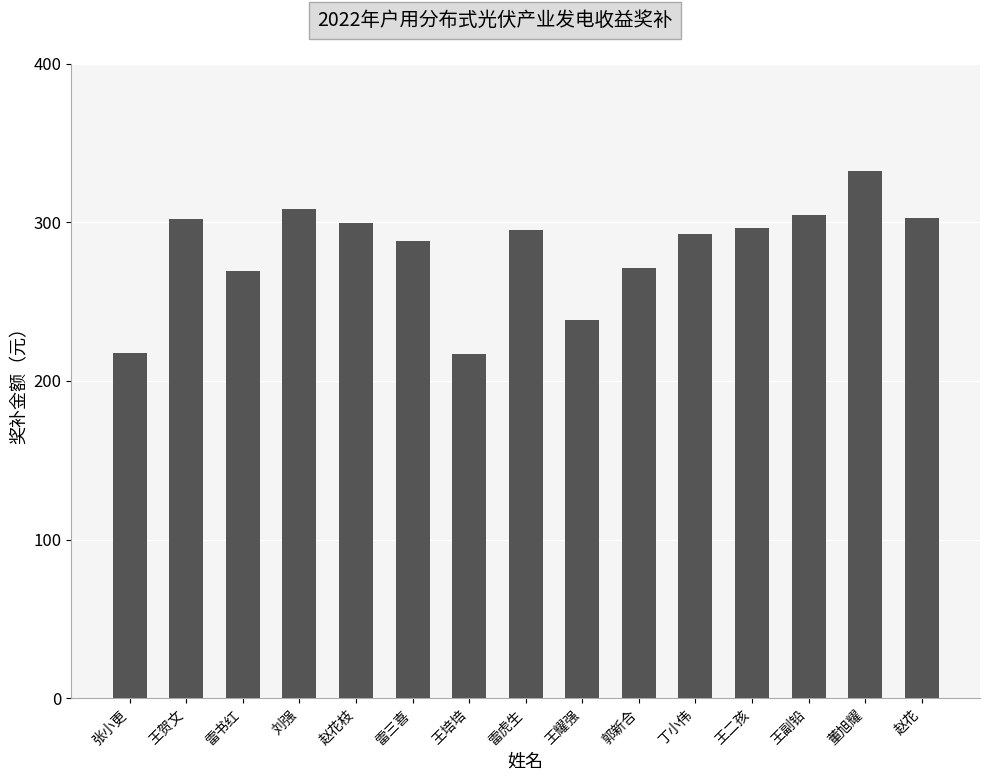

What is the average value?

282.2